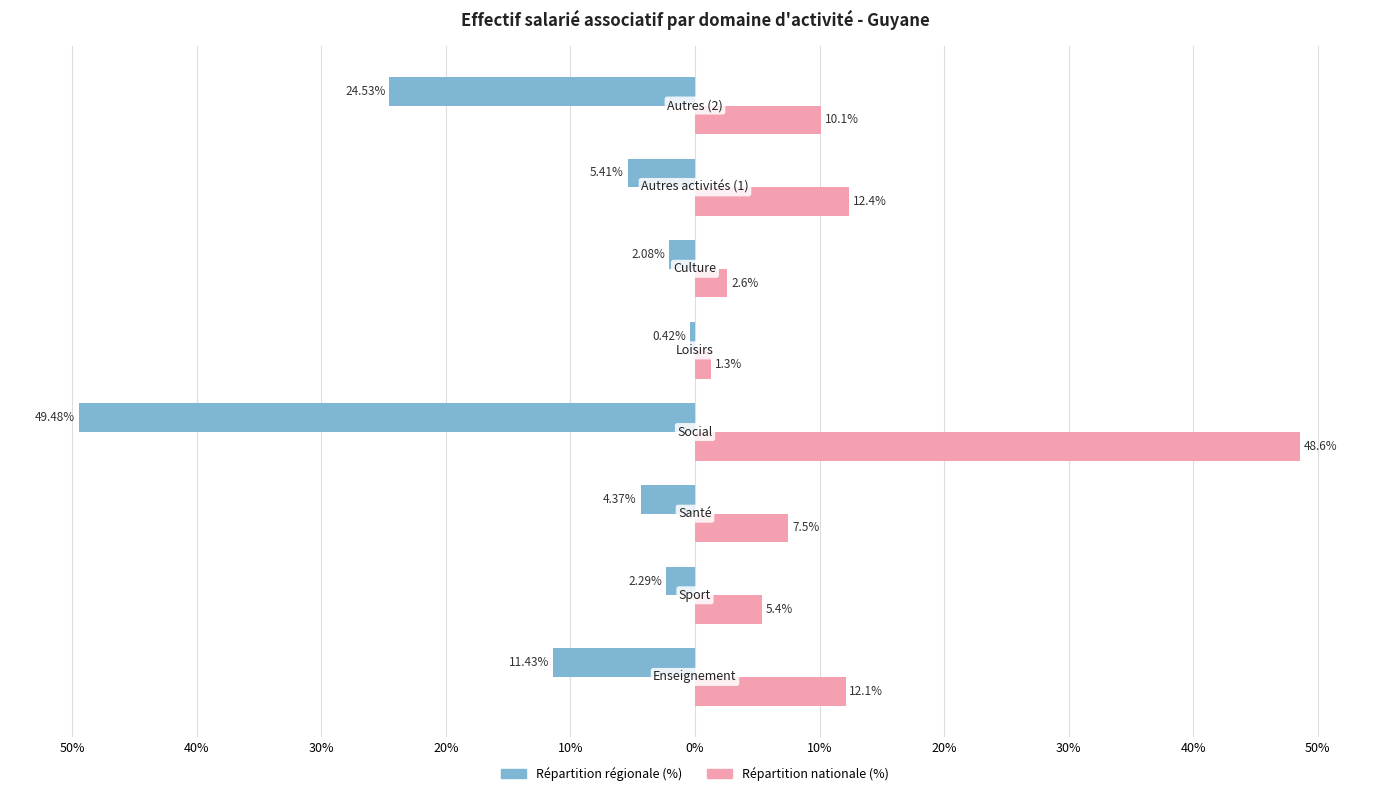

Reading right to left, list all the values displayed in this chart.

Répartition régionale (en %): 20%=-24.5	10%=-5.4	0%=-2.1	50%=-0.4	40%=-49.5	30%=-4.4	20%=-2.3	10%=-11.4
Répartition nationale (en %): 20%=10.1	10%=12.4	0%=2.6	50%=1.3	40%=48.6	30%=7.5	20%=5.4	10%=12.1